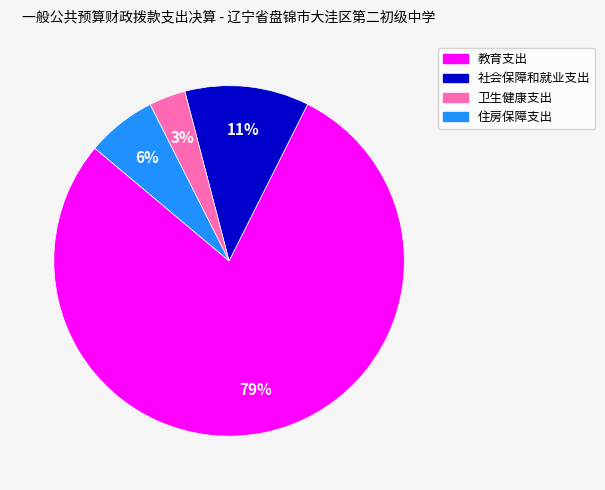

Does 教育支出 represent more than half of the total?

Yes